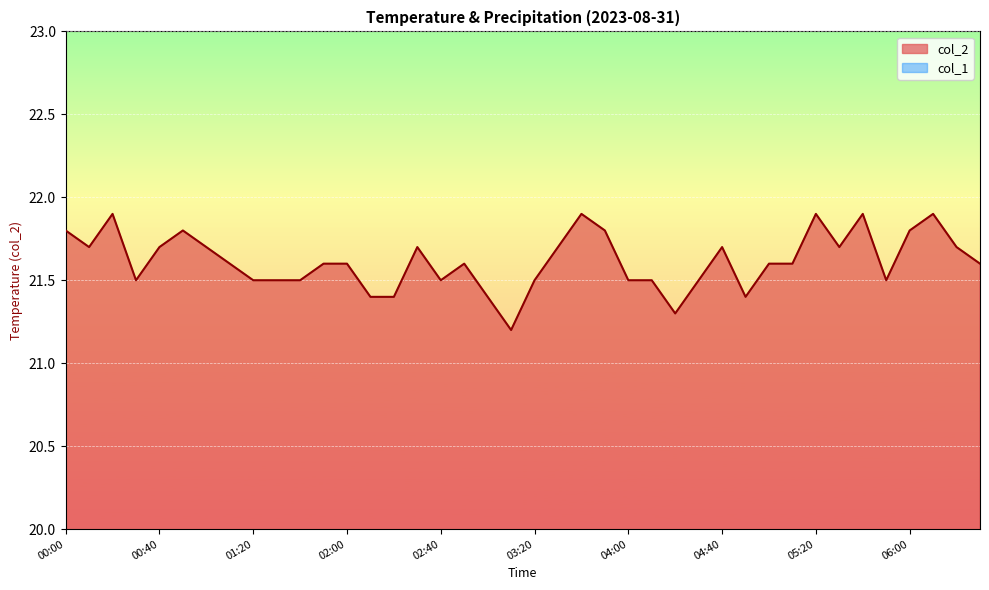

True or false: the data shows 33.2 at 02:50.

False